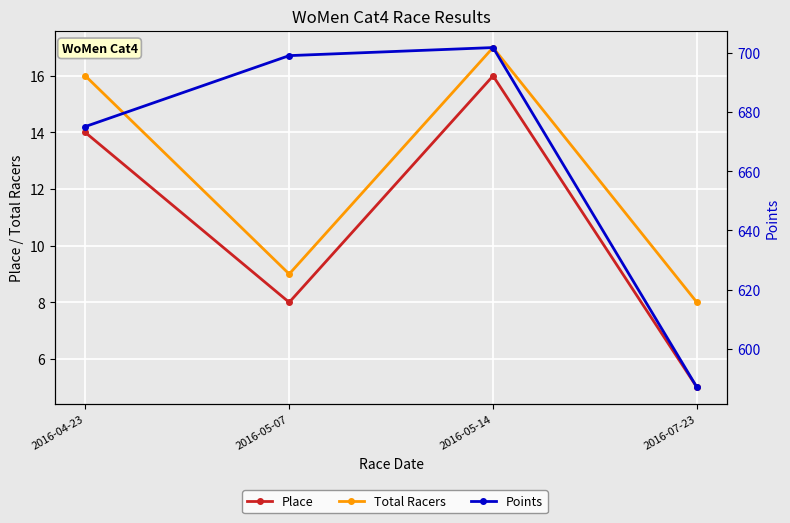

List the series in order of their peak value, highest first.

Points, Total Racers, Place